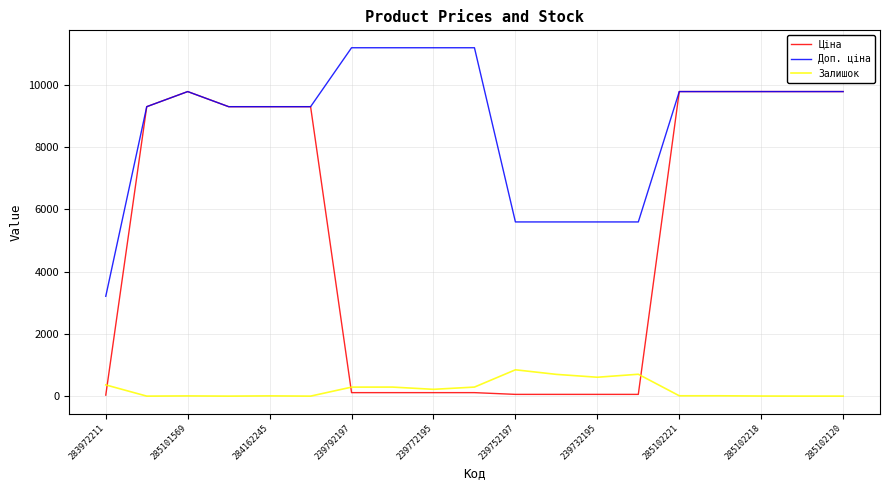

What are all the series names shown in the legend?

Ціна, Доп. ціна, Залишок